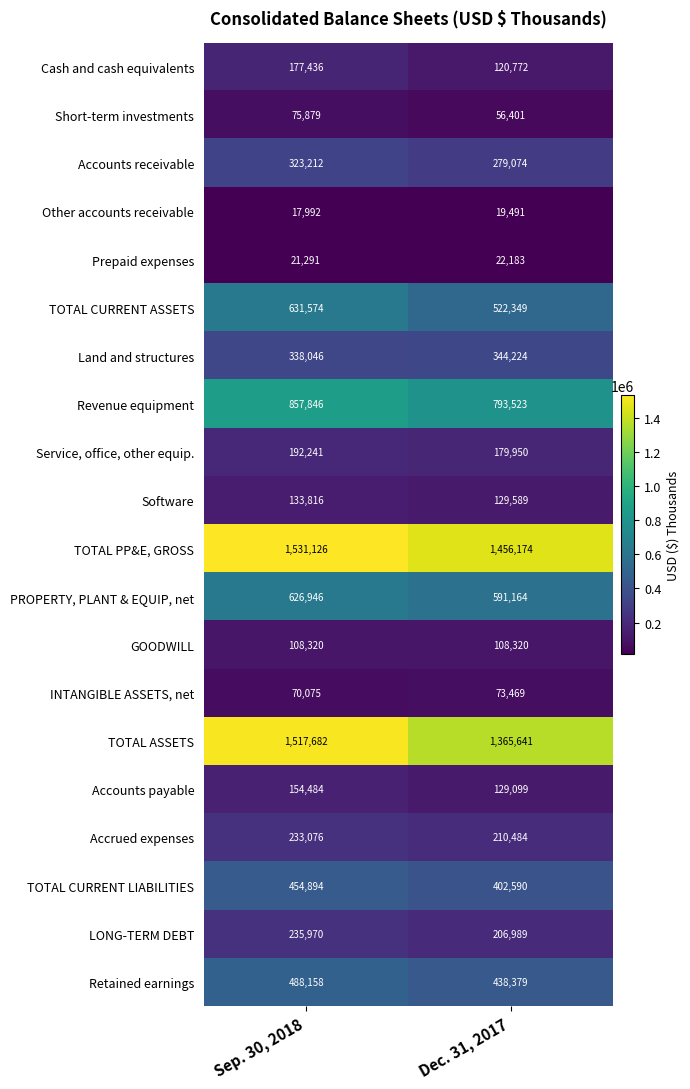

What is the sum of all Other accounts receivable values?

37483